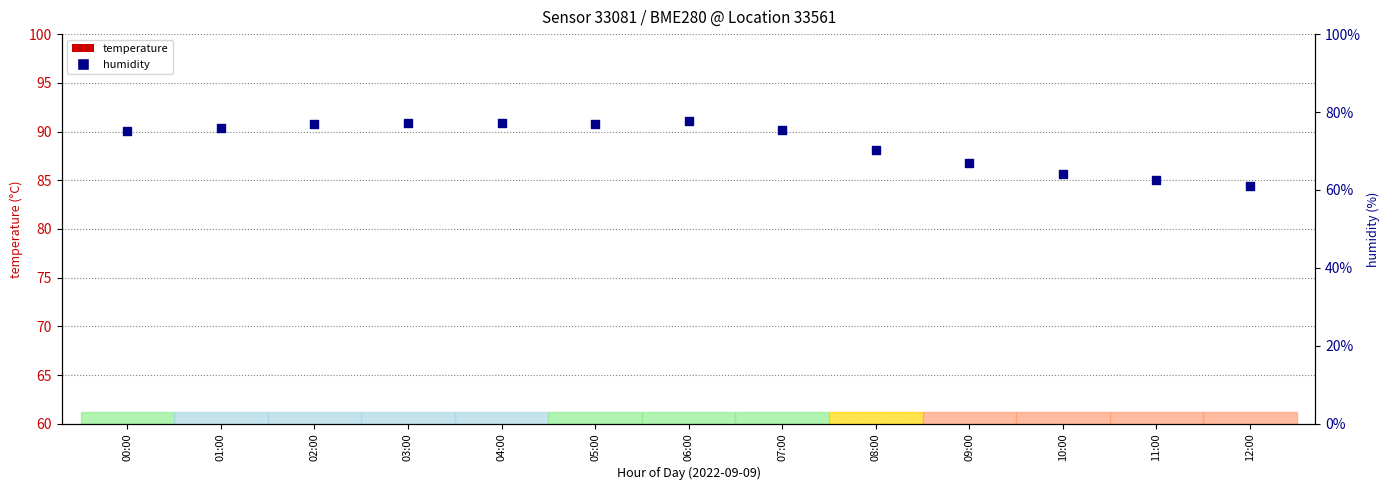

At which category is the sum across all series the highest?

06:00